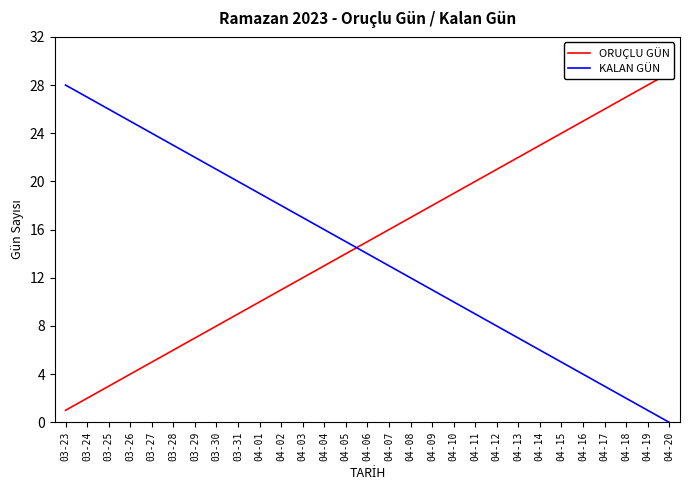

Read the ORUÇLU GÜN value at 04-17.

26